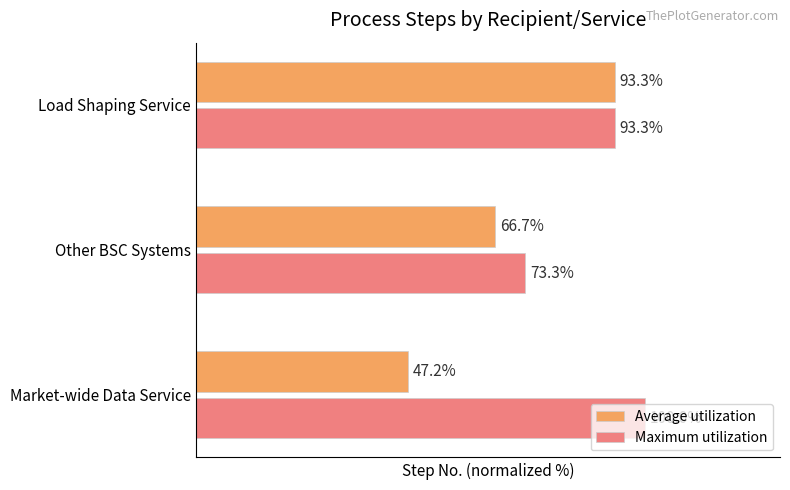

Which series has the widest spread of values?

Average utilization